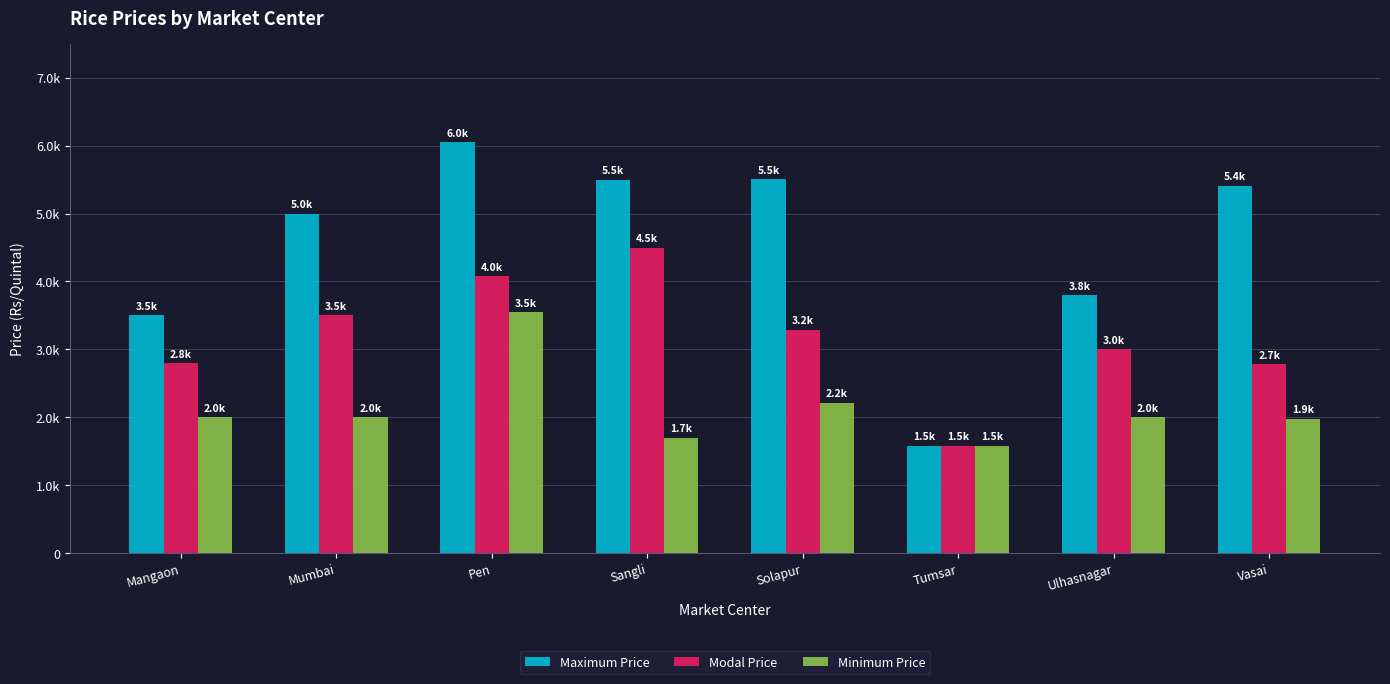

What is the maximum value for Minimum Price?

3550